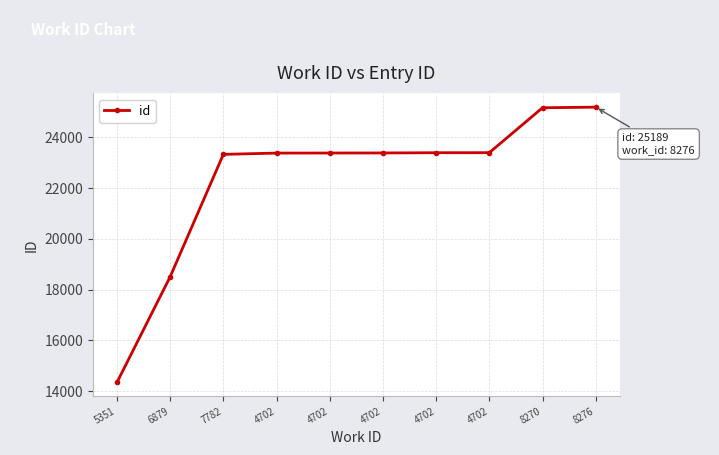

How many values are below 23384?

5